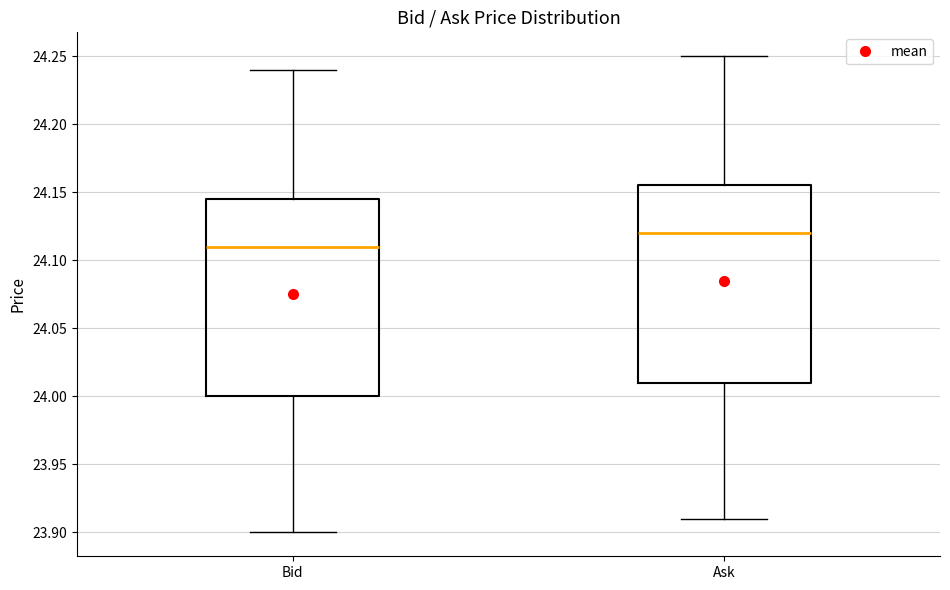

Which box's median line is the lowest?

Bid